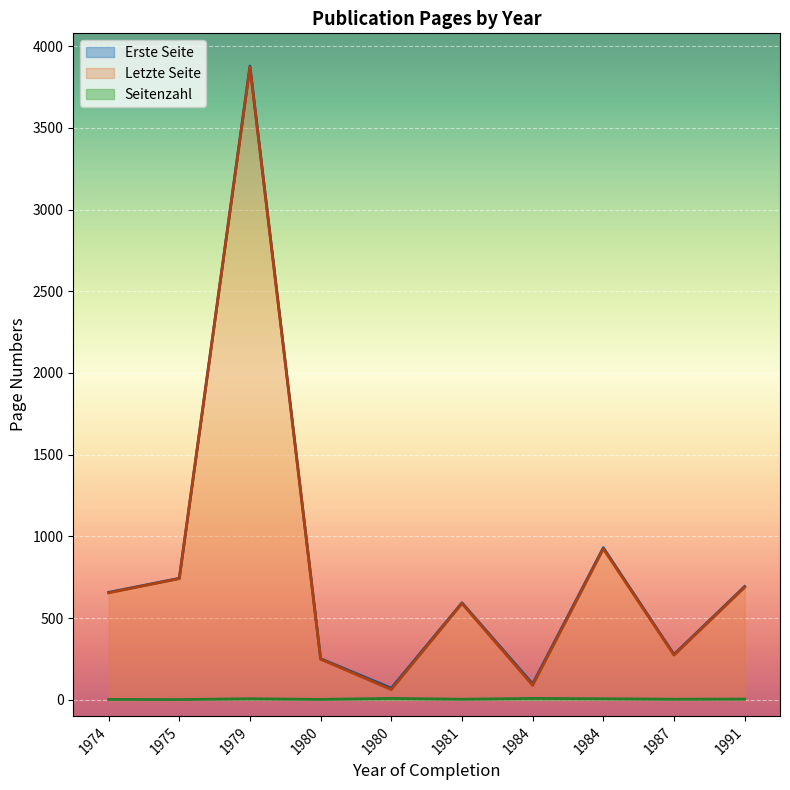

What is the difference between the Erste Seite values at 1979 and 1980?

3622